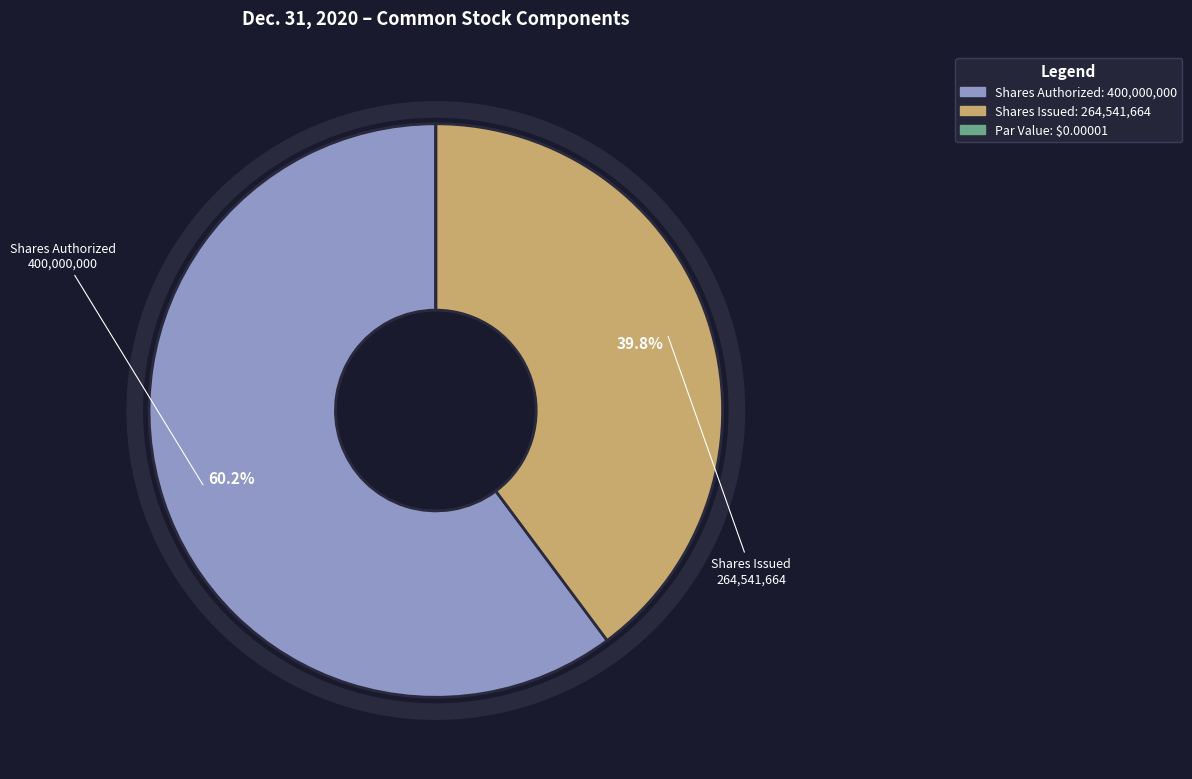

Is there any slice that represents more than half of the pie?

Yes